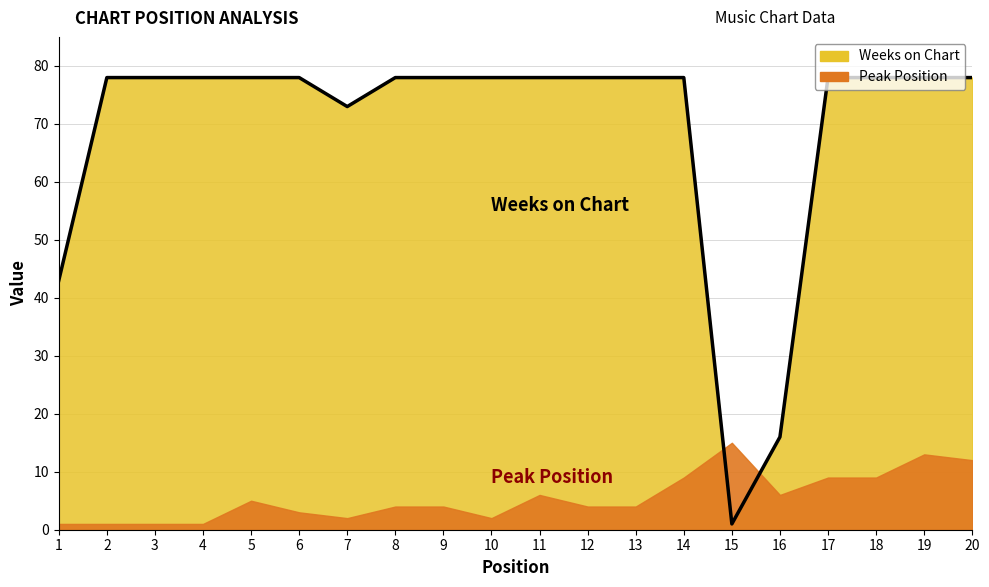

What is the smallest value displayed?

1